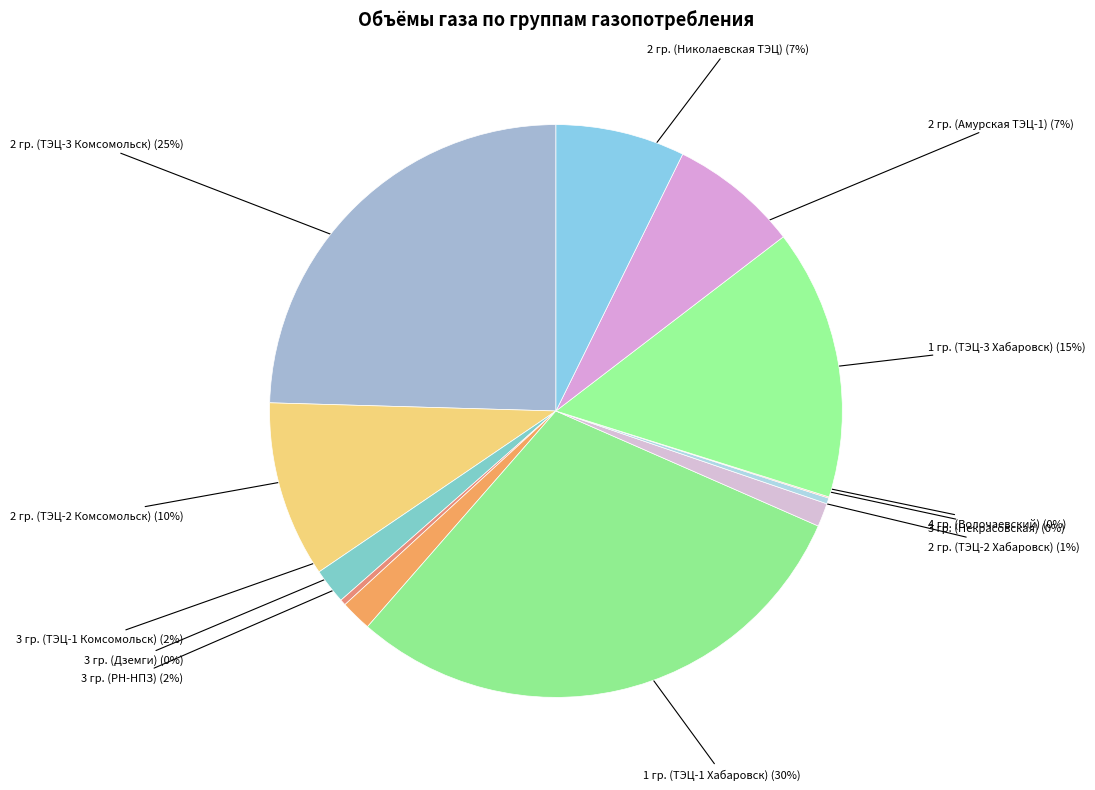

How many segments does this pie chart have?

12